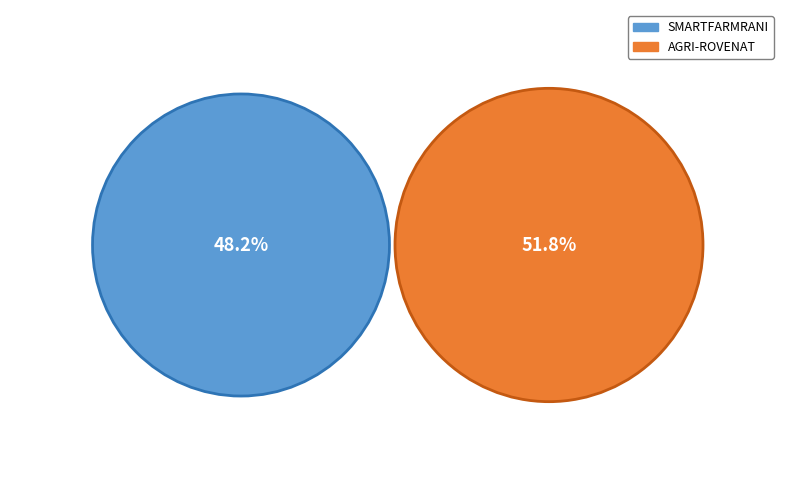

Is AGRI-ROVENAT the majority of the pie?

Yes